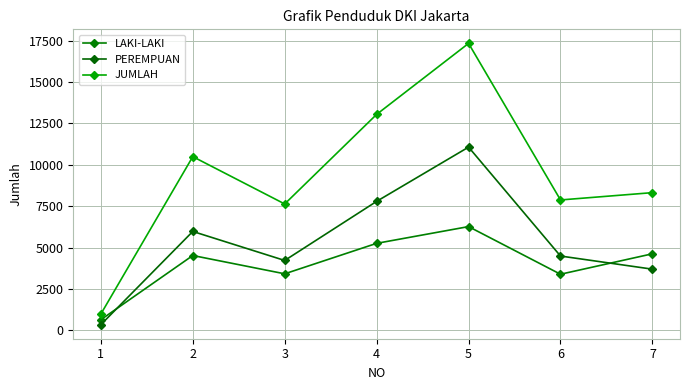

What is the value of the PEREMPUAN point at the 6th from the left?

4489